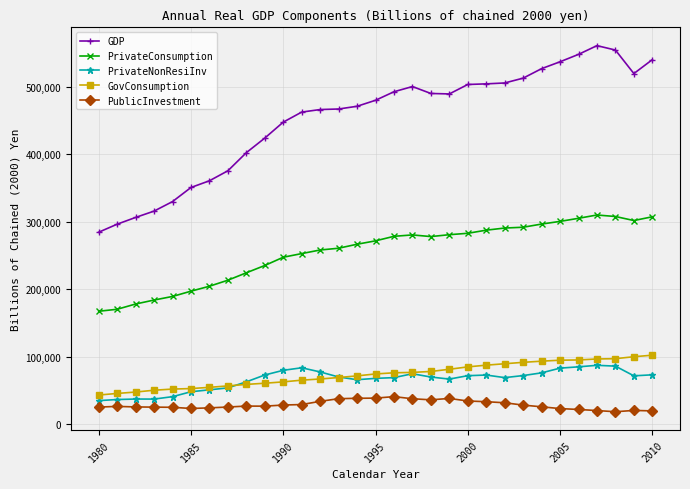

Which series has the widest spread of values?

GDP